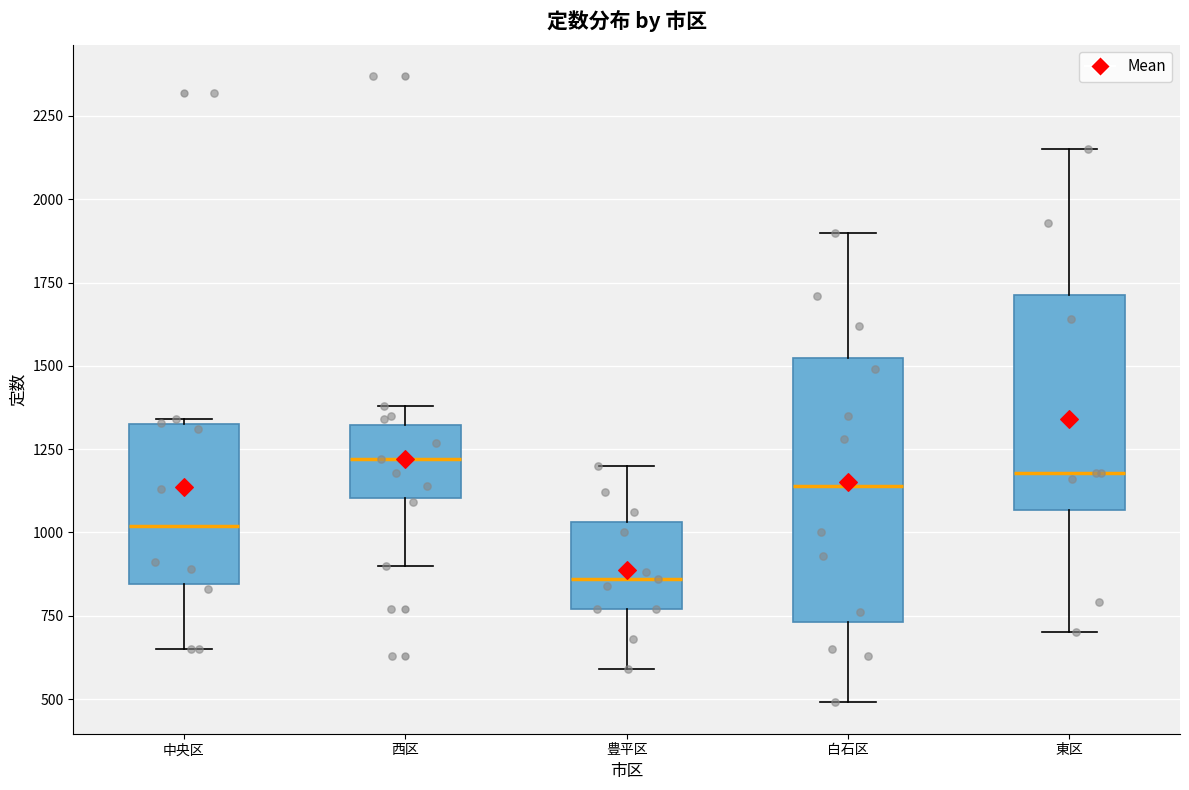

Reading left to right, read every box against the y-axis: the position of its median line, the range the box covers, and the ends of its whiskers. The values are not printed on the chart, so give them approximately, as read against the axis.

中央区: median 1000, box 850 to 1350, whiskers 650 to 1350
西区: median 1200, box 1100 to 1300, whiskers 900 to 1400
豊平区: median 850, box 750 to 1050, whiskers 600 to 1200
白石区: median 1150, box 750 to 1500, whiskers 500 to 1900
東区: median 1200, box 1050 to 1700, whiskers 700 to 2150